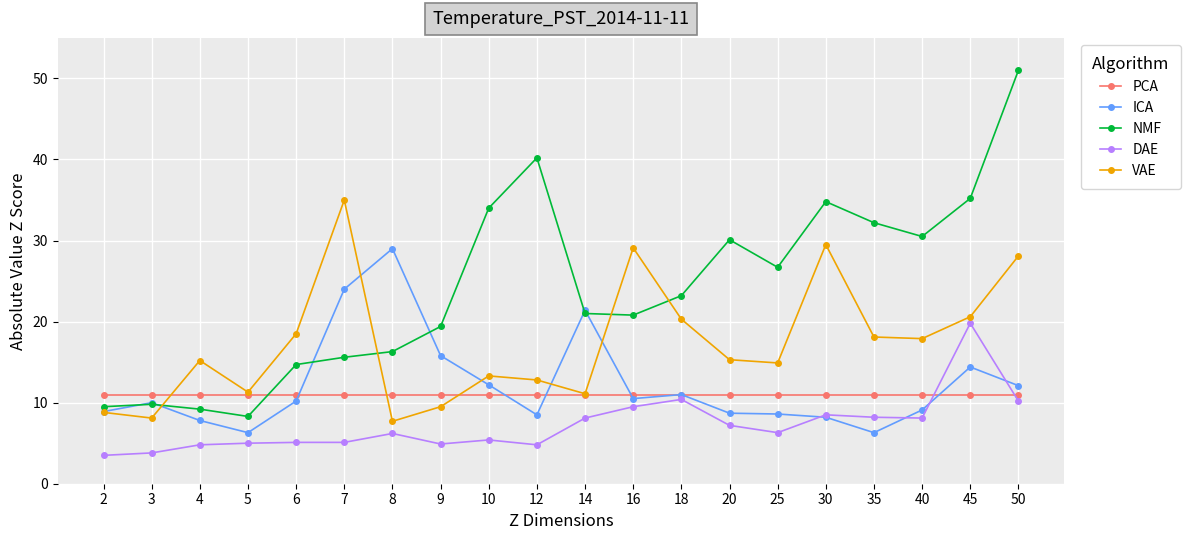

Where is ICA nearest to the value 17?

9